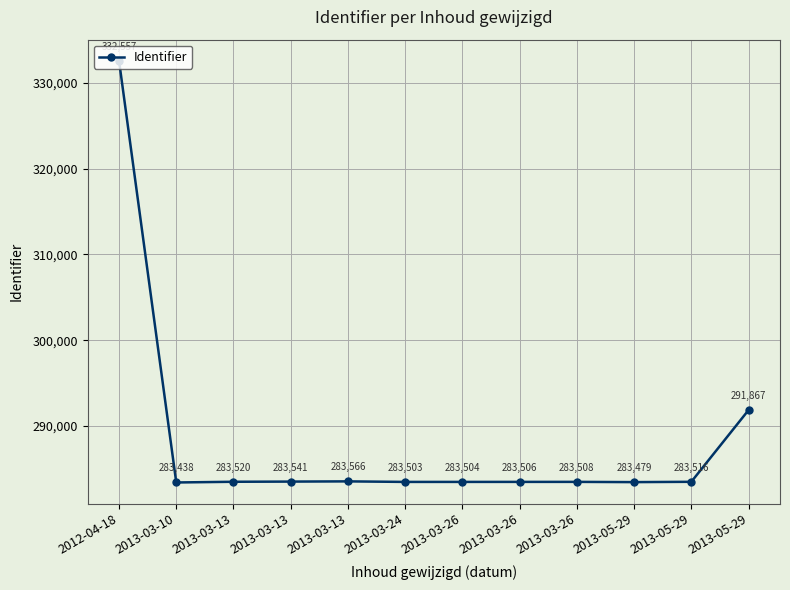

Count the number of data series in this chart.

1